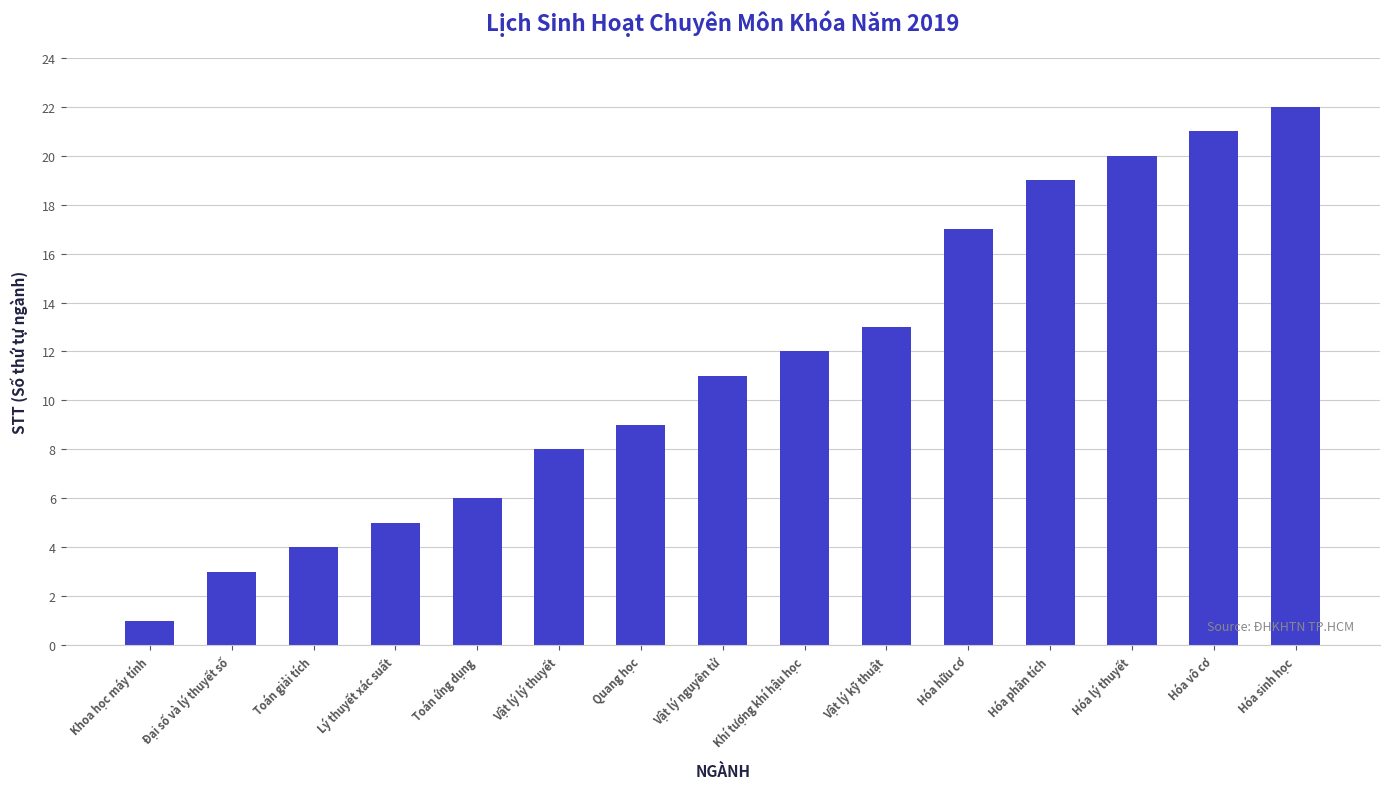

What is the label of the 2nd bar from the right?

Hóa vô cơ